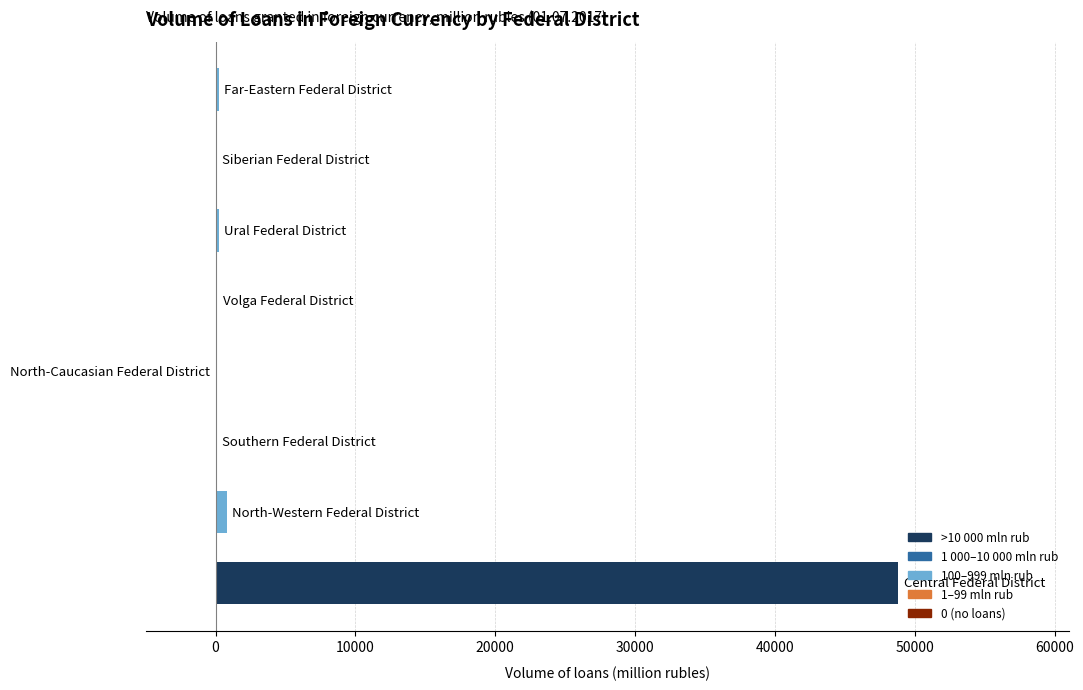

What is the maximum value shown in the chart?

48809